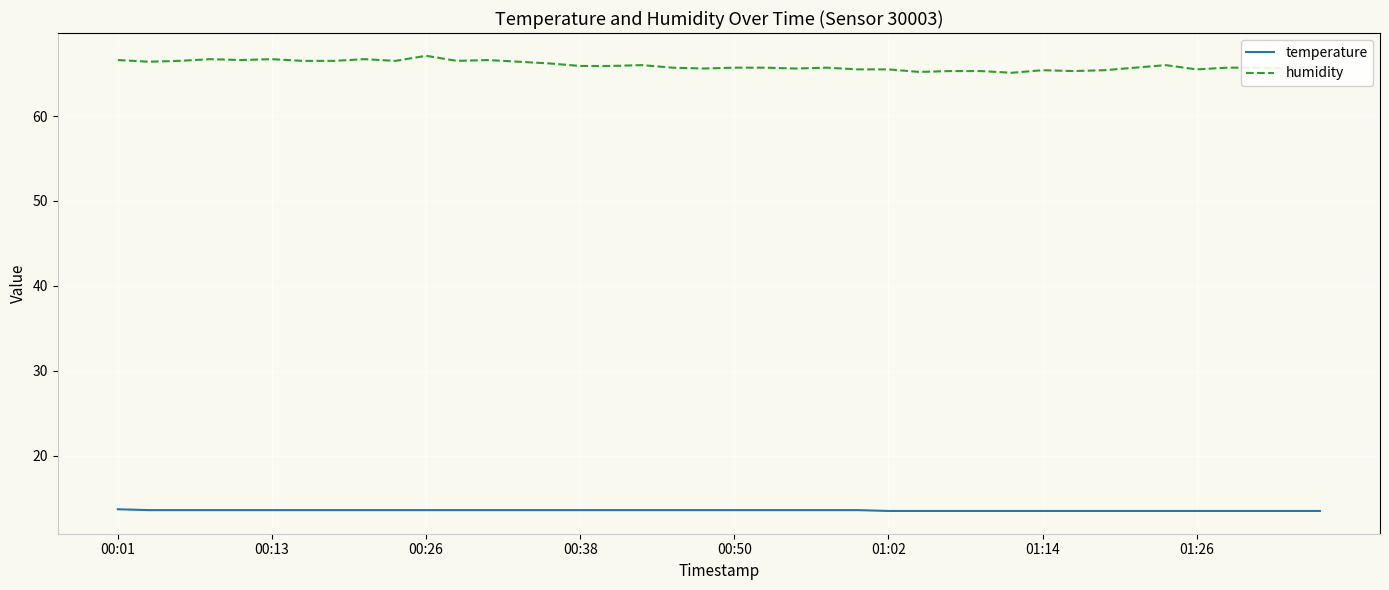

Which series has the largest total across all categories?

humidity